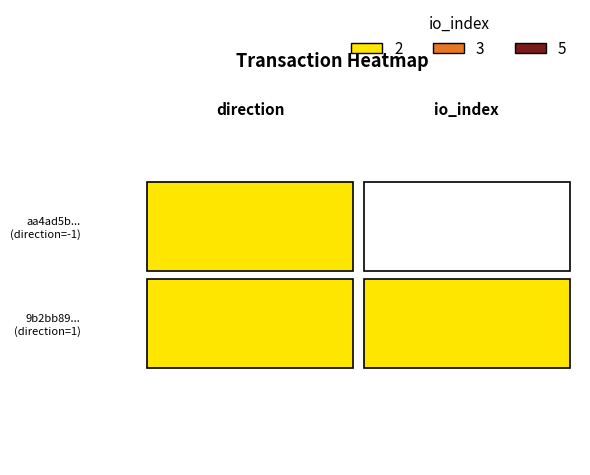

The value of aa4ad5b88b45b4738356c648354cec0644553d5 at 4 is 489408961.7. True or false?

False